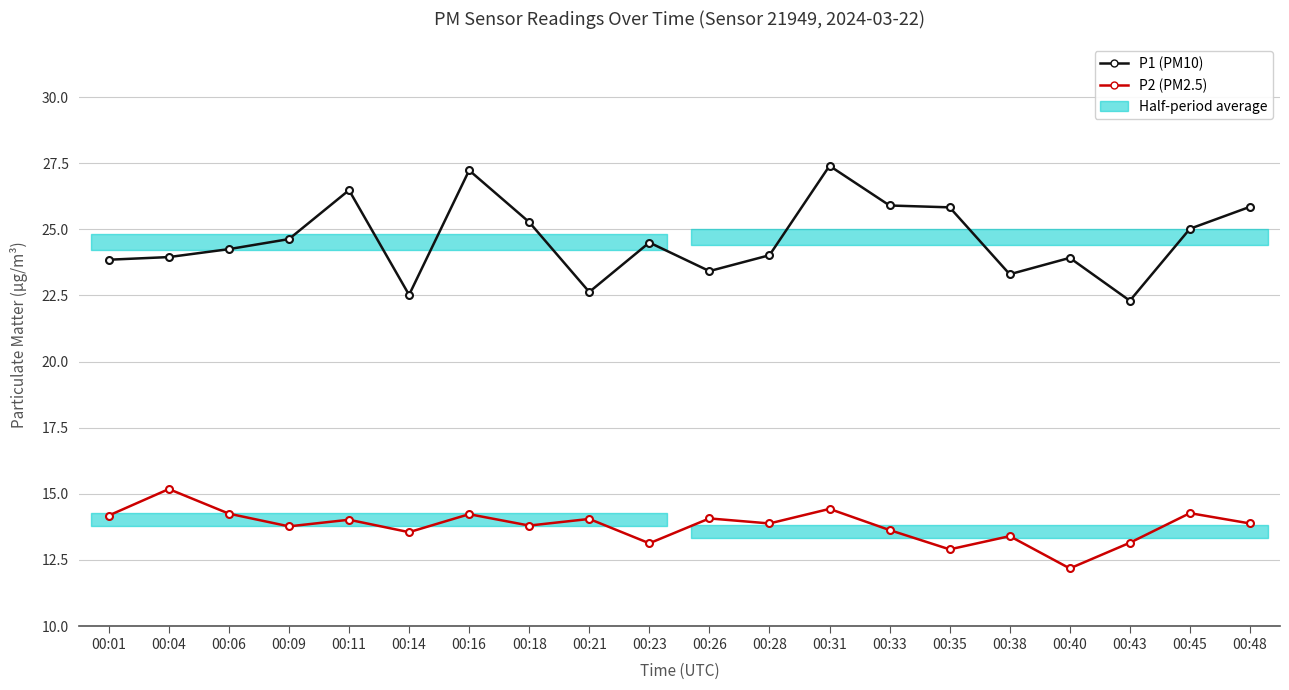

What is the sum of all P1 (PM10) values?

492.3